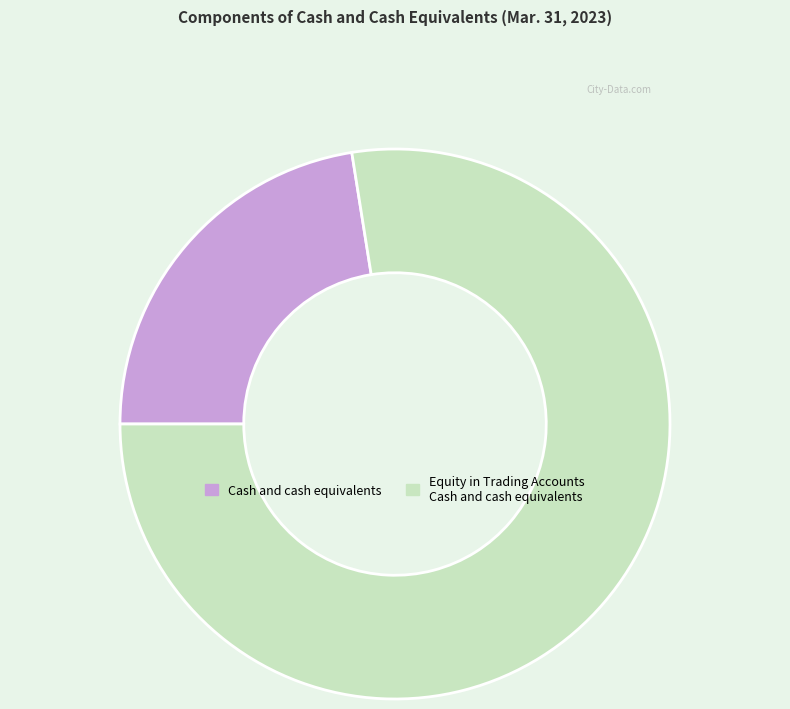

To the nearest percent, what is the average slice percentage?

50%